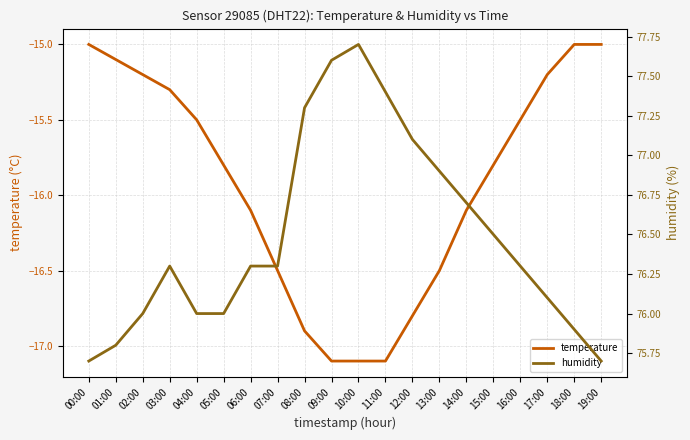

Rank the categories by humidity value from highest to lowest.

10:00, 09:00, 11:00, 08:00, 12:00, 13:00, 14:00, 15:00, 03:00, 06:00, 07:00, 16:00, 17:00, 02:00, 04:00, 05:00, 18:00, 01:00, 00:00, 19:00